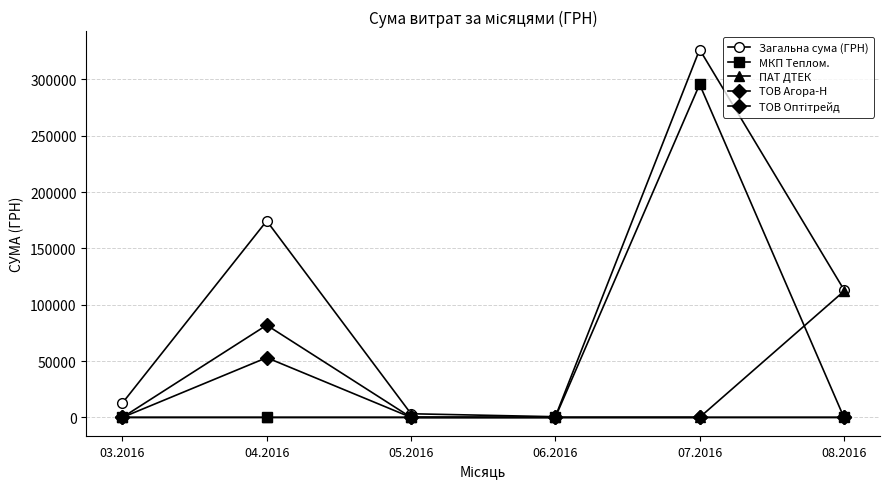

True or false: ТОВ Оптітрейд and ПАТ ДТЕК intersect in this chart.

False